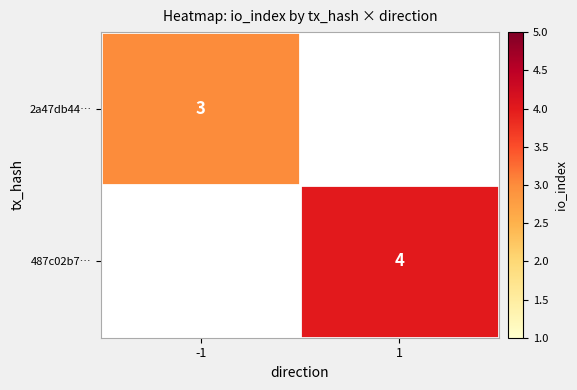

The value of 2a47db44… at -1 is 3. True or false?

True